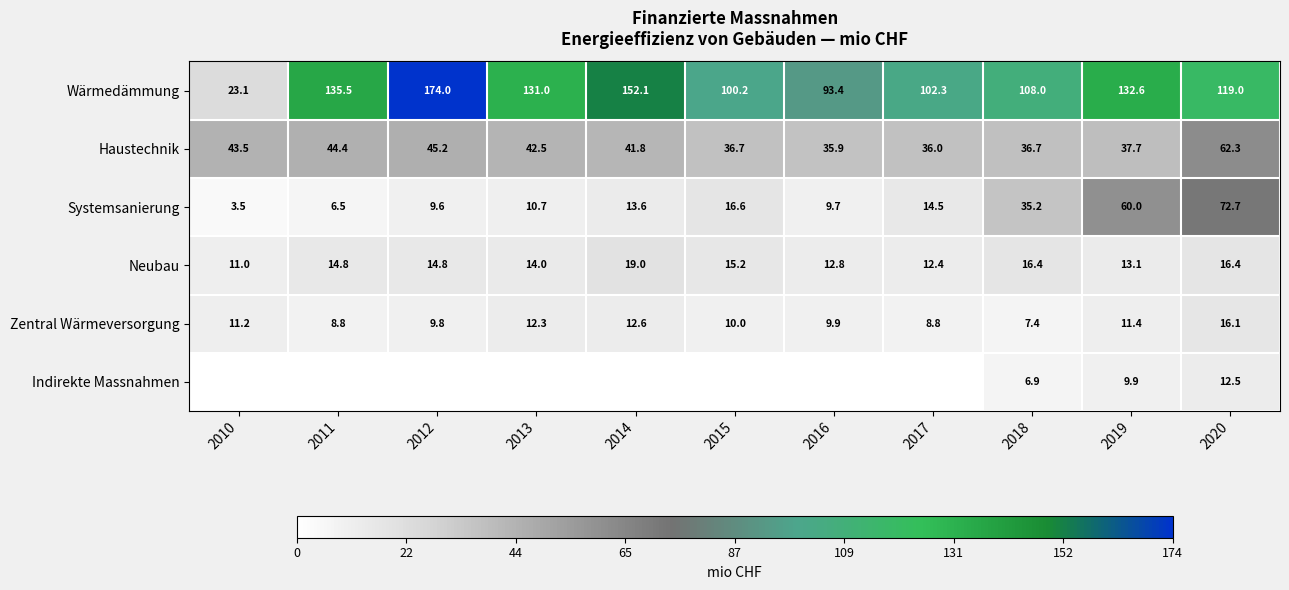

What is the approximate value of Neubau at 2019?

13.1